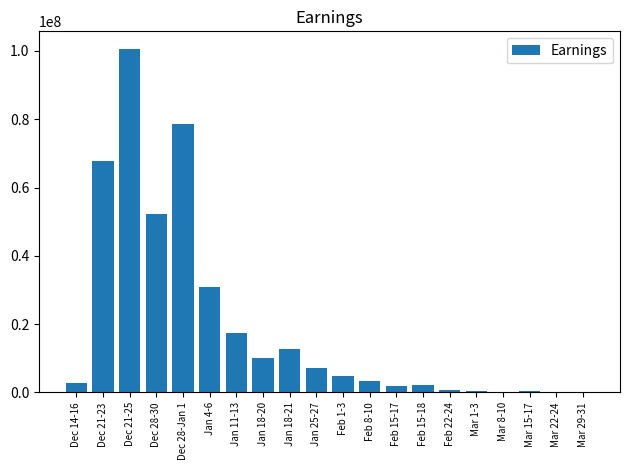

Between Feb 8-10 and Jan 25-27, which is larger?

Jan 25-27